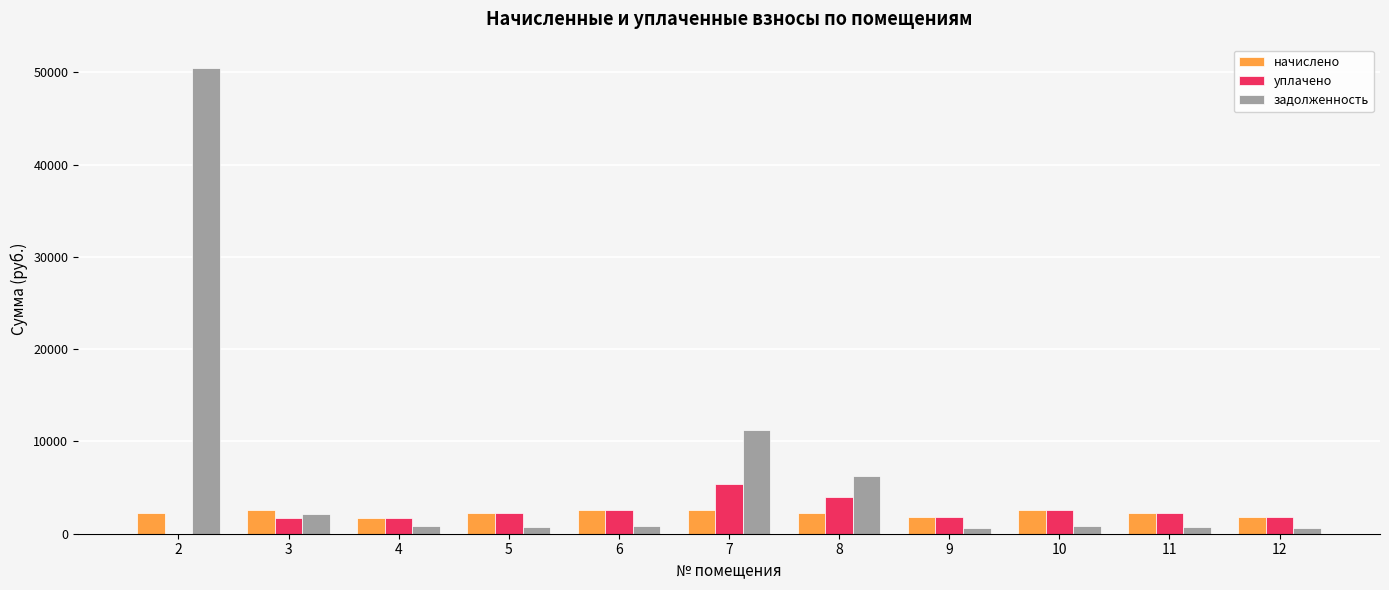

The value of уплачено at 6 is 4543.1. True or false?

False